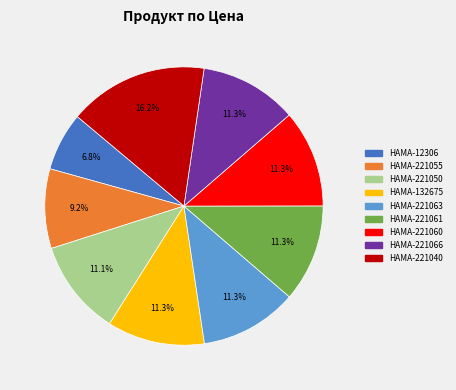

To the nearest percent, what portion does HAMA-221040 represent?

16%